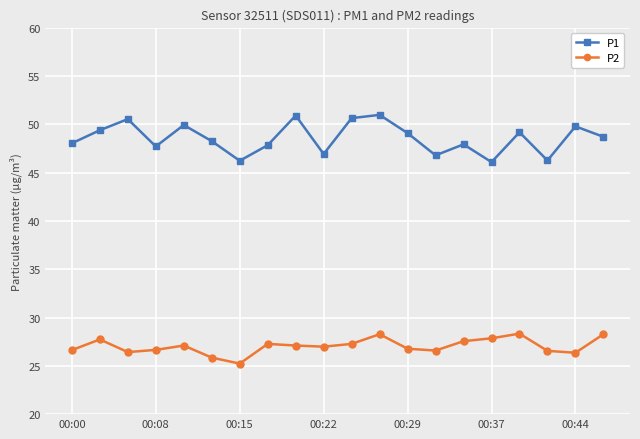

What is the difference between the maximum and minimum values in the P1 series?

4.9